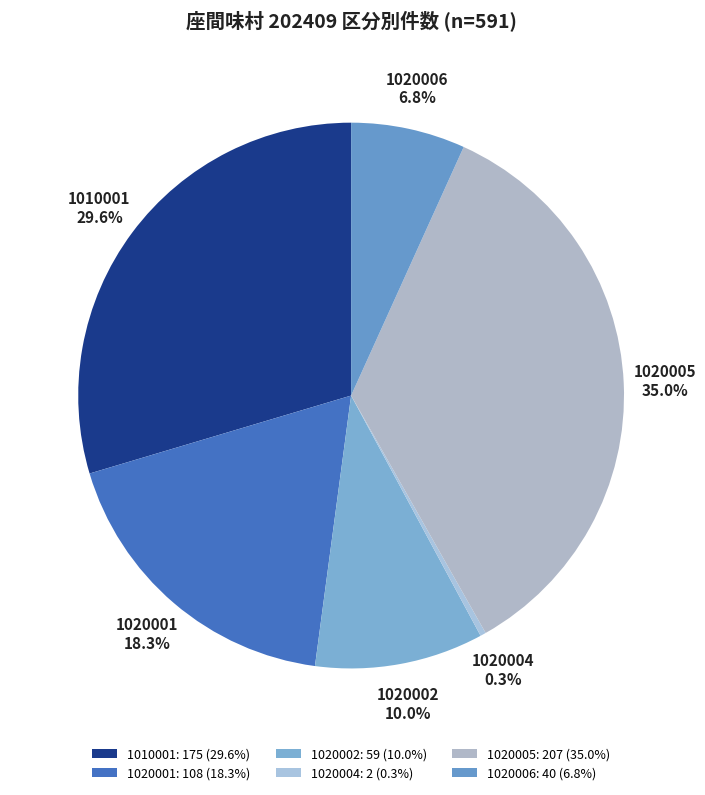

Combined, do 1010001 and 1020001 account for over 50%?

No